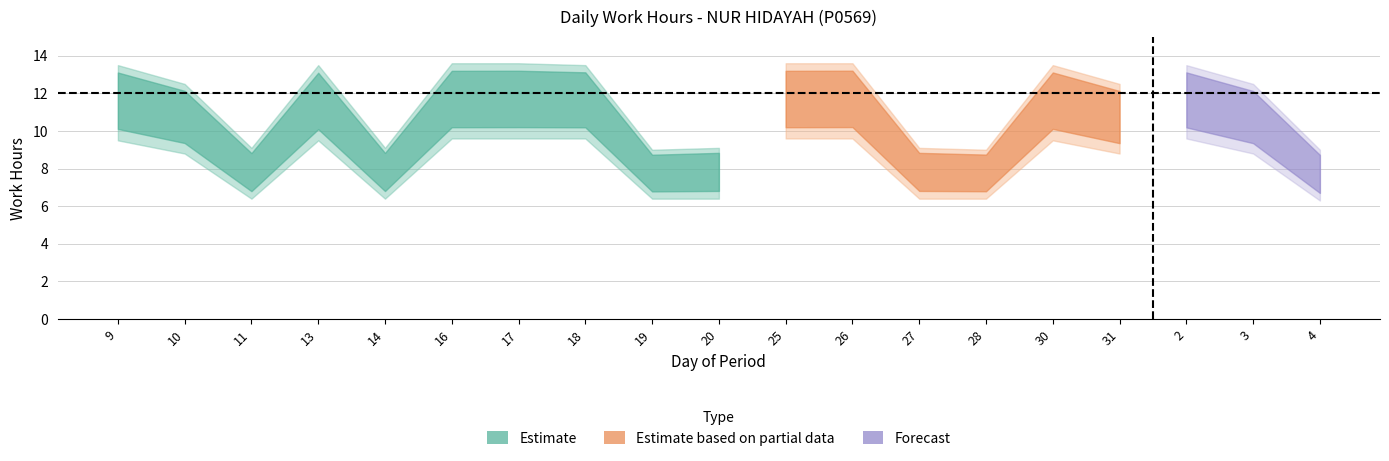

True or false: Upper Bound and Work Hours intersect in this chart.

False